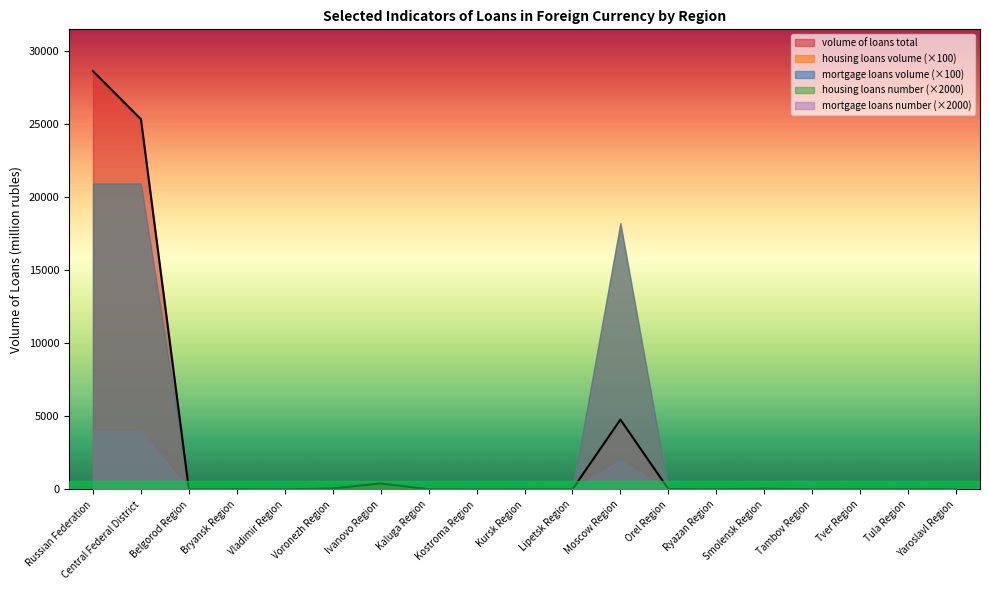

Reading right to left, what are all the values shown in this chart?

volume of loans total: Yaroslavl Region=19.0	Tula Region=20.0	Tver Region=16.0	Tambov Region=13.0	Smolensk Region=53.0	Ryazan Region=13.0	Orel Region=29.0	Moscow Region=4779.0	Lipetsk Region=10.0	Kursk Region=8.0	Kostroma Region=2.0	Kaluga Region=16.0	Ivanovo Region=416.0	Voronezh Region=68.0	Vladimir Region=6.0	Bryansk Region=21.0	Belgorod Region=5.0	Central Federal District=25310.0	Russian Federation=28597.0
housing loans volume: Yaroslavl Region=0.0	Tula Region=0.0	Tver Region=0.0	Tambov Region=0.0	Smolensk Region=0.0	Ryazan Region=0.0	Orel Region=0.0	Moscow Region=182.1	Lipetsk Region=0.0	Kursk Region=0.0	Kostroma Region=0.0	Kaluga Region=0.0	Ivanovo Region=0.0	Voronezh Region=0.0	Vladimir Region=0.0	Bryansk Region=0.0	Belgorod Region=0.0	Central Federal District=209.3	Russian Federation=209.3
mortgage loans volume: Yaroslavl Region=0.0	Tula Region=0.0	Tver Region=0.0	Tambov Region=0.0	Smolensk Region=0.0	Ryazan Region=0.0	Orel Region=0.0	Moscow Region=182.1	Lipetsk Region=0.0	Kursk Region=0.0	Kostroma Region=0.0	Kaluga Region=0.0	Ivanovo Region=0.0	Voronezh Region=0.0	Vladimir Region=0.0	Bryansk Region=0.0	Belgorod Region=0.0	Central Federal District=209.3	Russian Federation=209.3
housing loans number: Yaroslavl Region=0.0	Tula Region=0.0	Tver Region=0.0	Tambov Region=0.0	Smolensk Region=0.0	Ryazan Region=0.0	Orel Region=0.0	Moscow Region=1.0	Lipetsk Region=0.0	Kursk Region=0.0	Kostroma Region=0.0	Kaluga Region=0.0	Ivanovo Region=0.0	Voronezh Region=0.0	Vladimir Region=0.0	Bryansk Region=0.0	Belgorod Region=0.0	Central Federal District=2.0	Russian Federation=2.0
mortgage loans number: Yaroslavl Region=0.0	Tula Region=0.0	Tver Region=0.0	Tambov Region=0.0	Smolensk Region=0.0	Ryazan Region=0.0	Orel Region=0.0	Moscow Region=1.0	Lipetsk Region=0.0	Kursk Region=0.0	Kostroma Region=0.0	Kaluga Region=0.0	Ivanovo Region=0.0	Voronezh Region=0.0	Vladimir Region=0.0	Bryansk Region=0.0	Belgorod Region=0.0	Central Federal District=2.0	Russian Federation=2.0